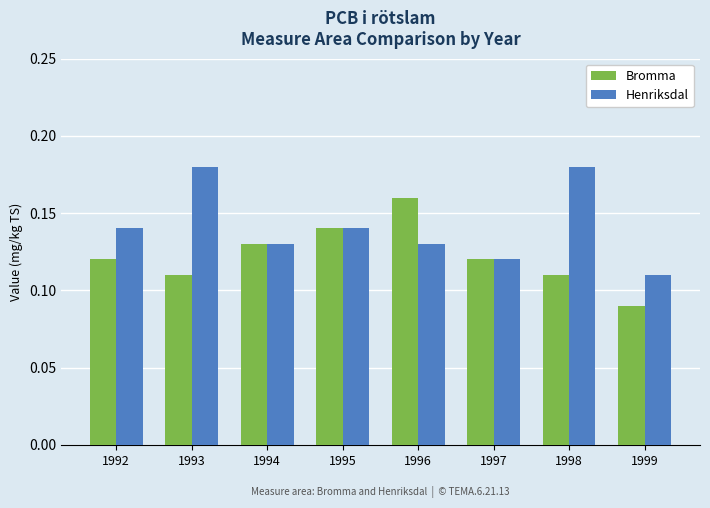

Which series changed the most between 1992 and 1996?

Bromma